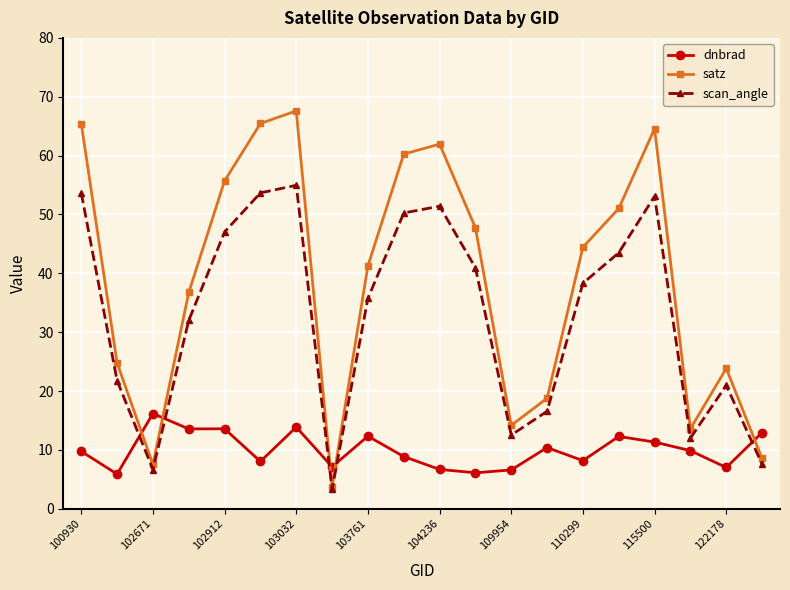

Rank the series by their maximum value, from highest to lowest.

satz, scan_angle, dnbrad